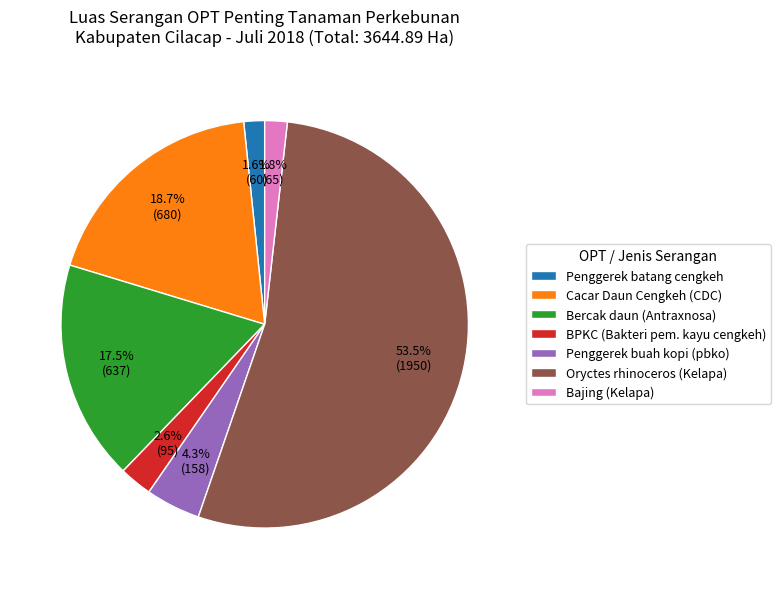

What is the largest slice in the pie chart?

Oryctes rhinoceros (Kelapa)